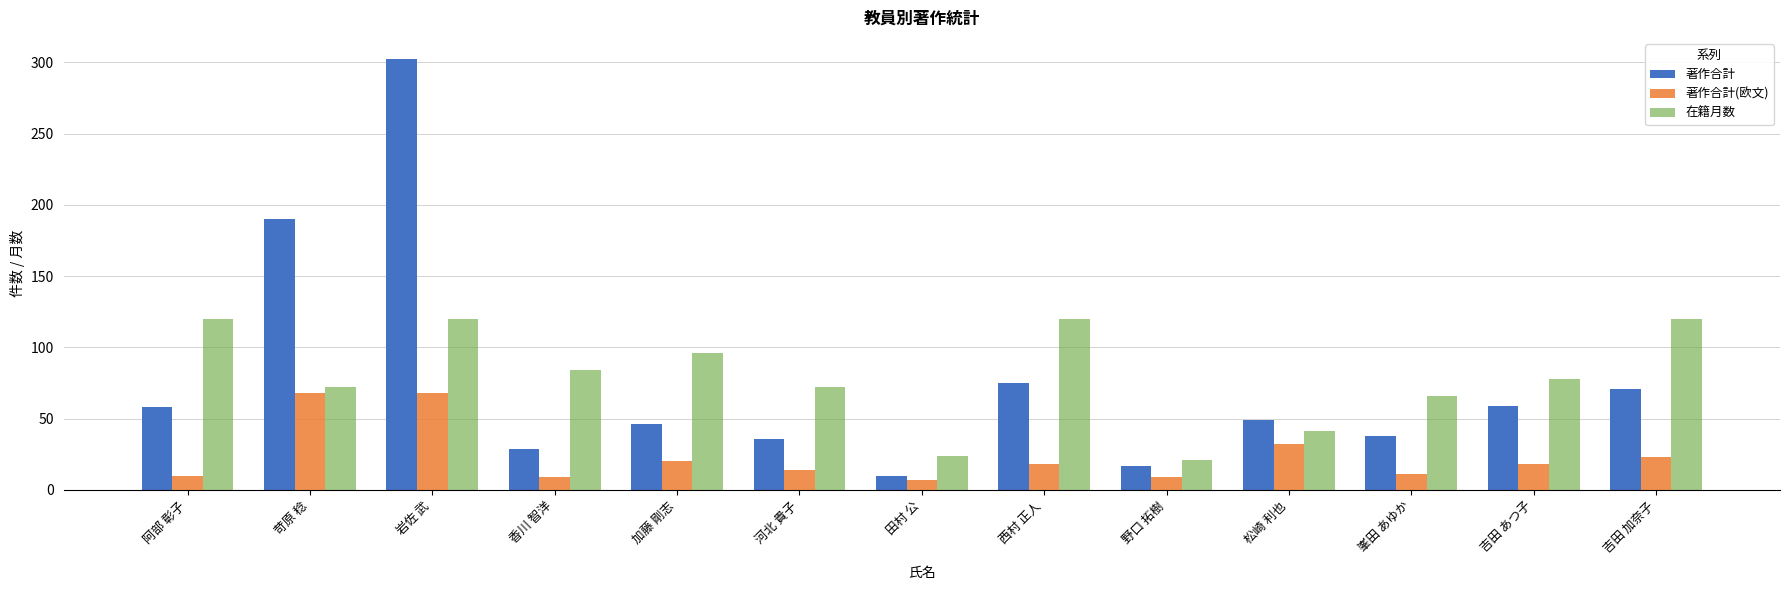

What is the sum of the 著作合計(欧文) values at 苛原 稔 and 香川 智洋?

77